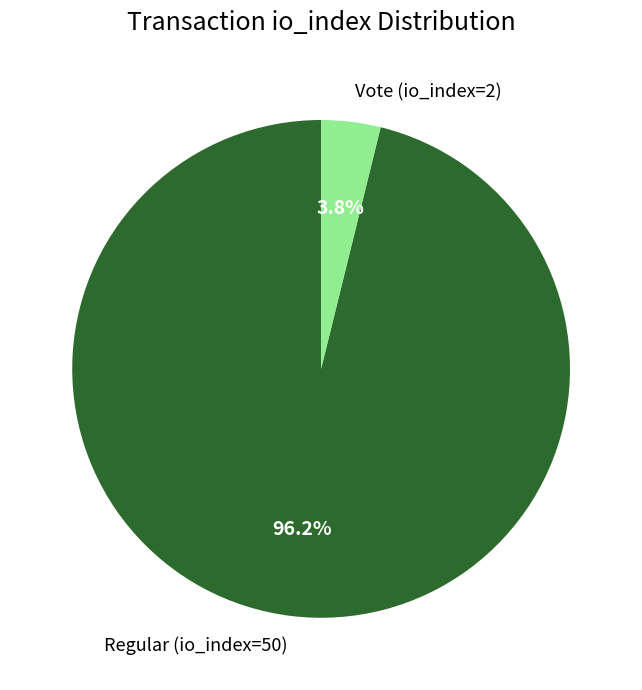

The Regular (io_index=50) slice represents 96% of the pie. True or false?

True